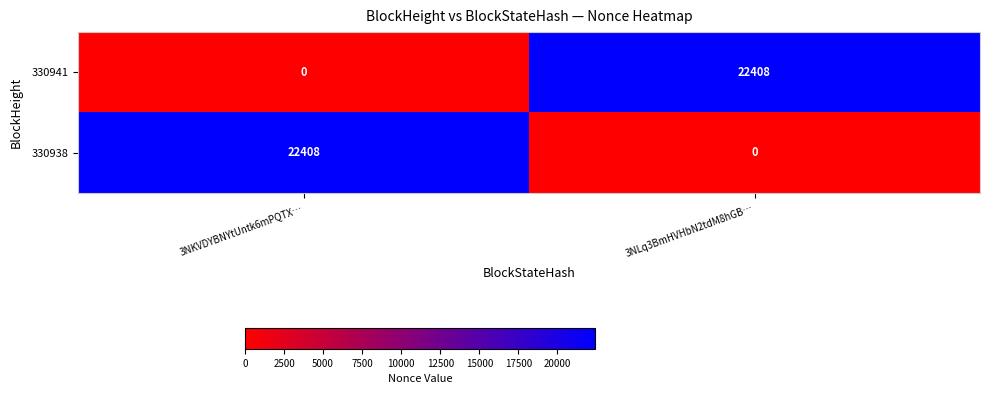

What is the approximate value of 330938 at 3NKVDYBNYtUntk6mPQTX…, to the nearest 50?

22400